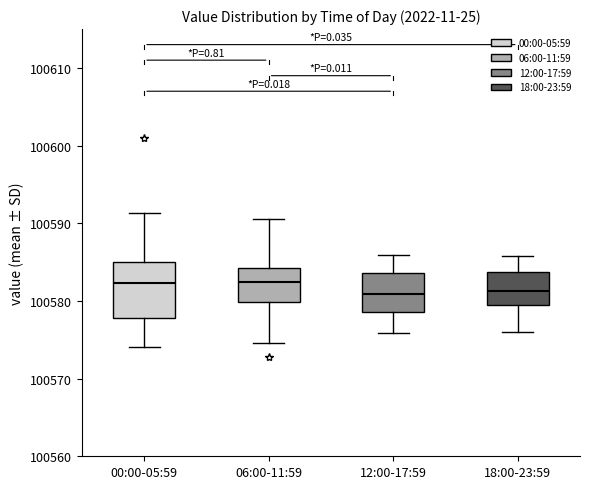

Reading left to right, read every box against the y-axis: the position of its median line, the range the box covers, and the ends of its whiskers. The values are not printed on the chart, so give them approximately, as read against the axis.

00:00-05:59: median 100582, box 100578 to 100585, whiskers 100574 to 100591
06:00-11:59: median 100582, box 100580 to 100584, whiskers 100575 to 100591
12:00-17:59: median 100581, box 100579 to 100584, whiskers 100576 to 100586
18:00-23:59: median 100581, box 100579 to 100584, whiskers 100576 to 100586